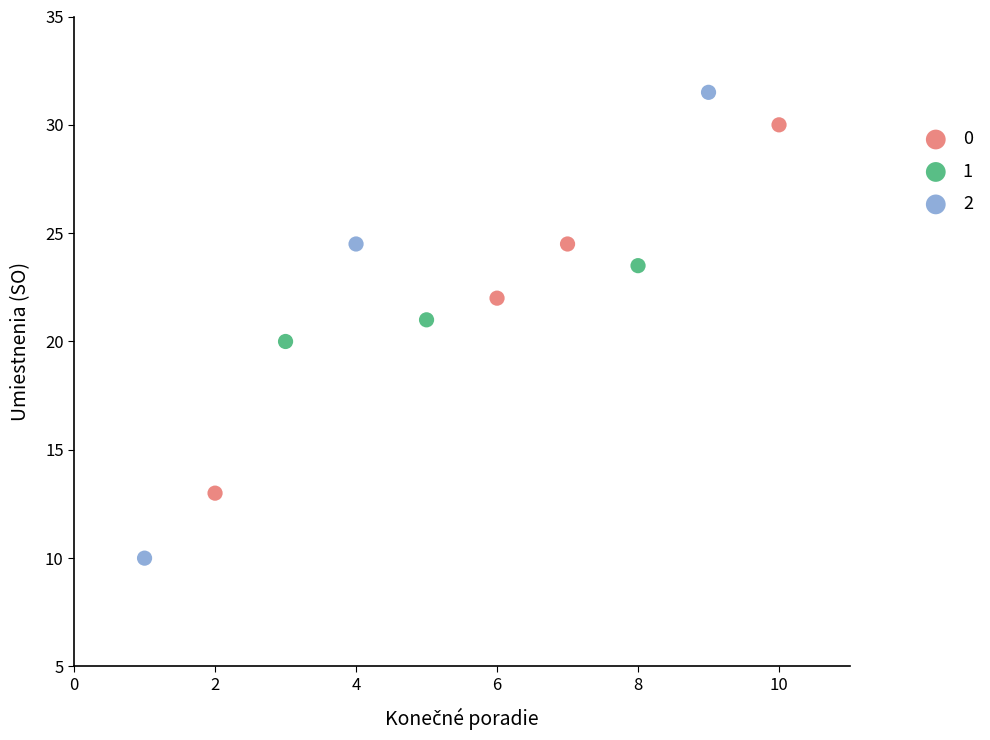

Which series contains the highest Y value?

2